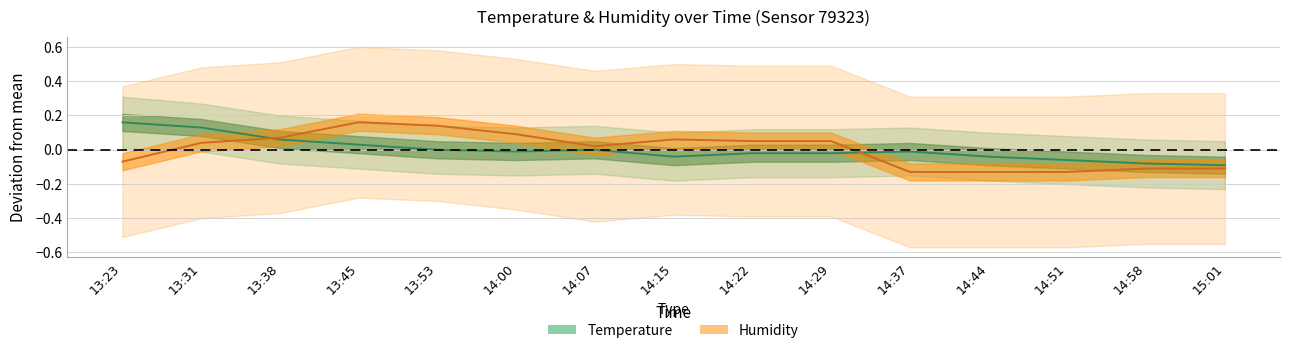

How many series are shown in this chart?

2